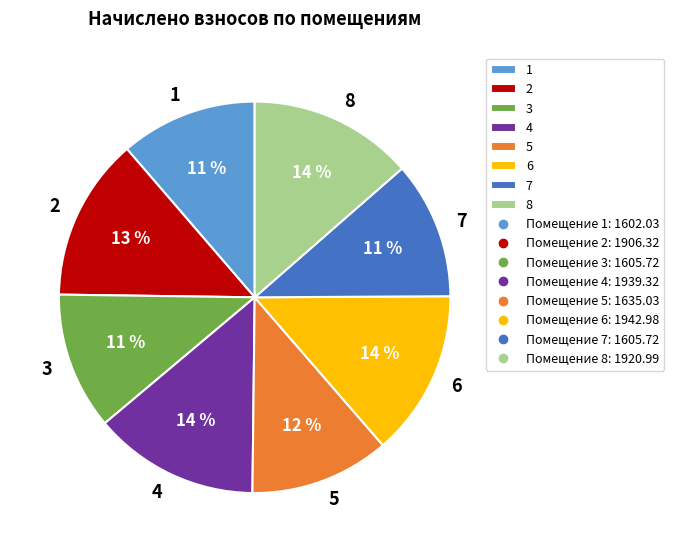

How many segments does this pie chart have?

8